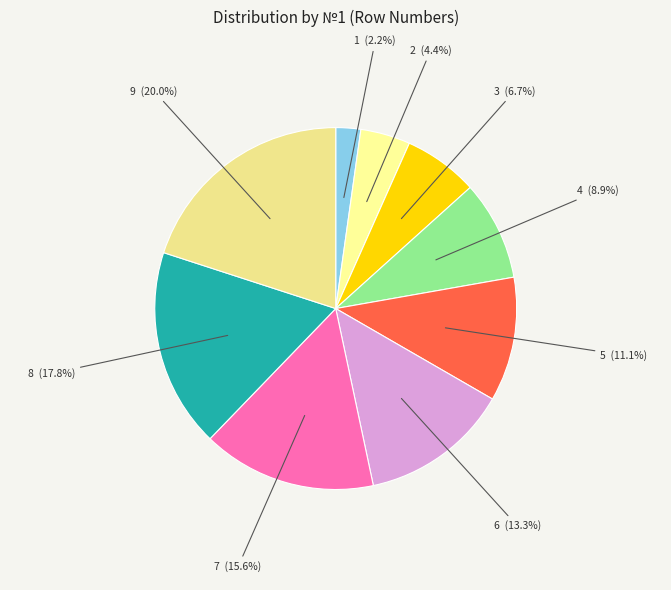

Is it true that 1 is 2% of the pie?

True